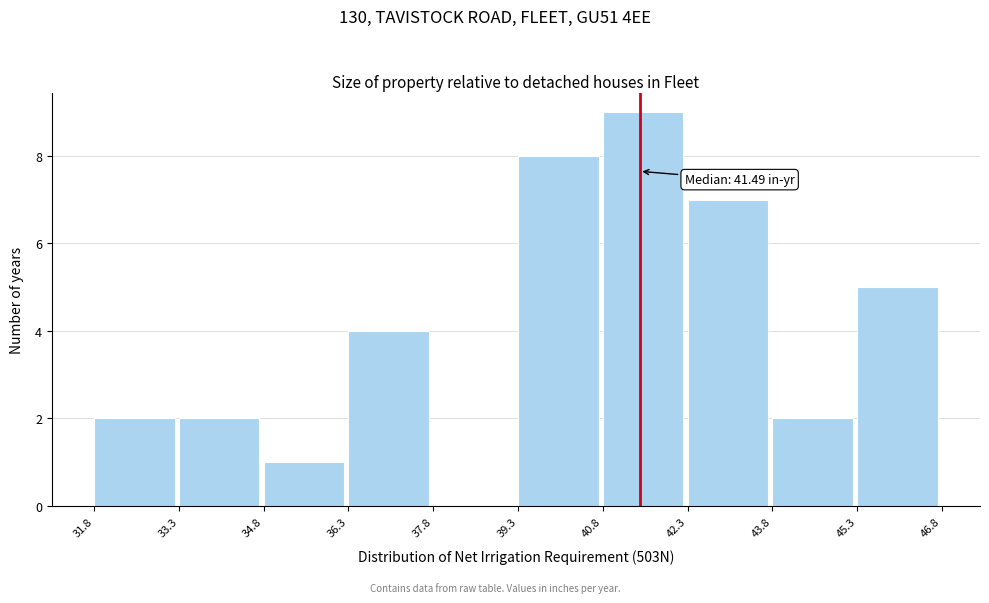

Which range on the x-axis has the tallest bar?

40.8 to 42.3